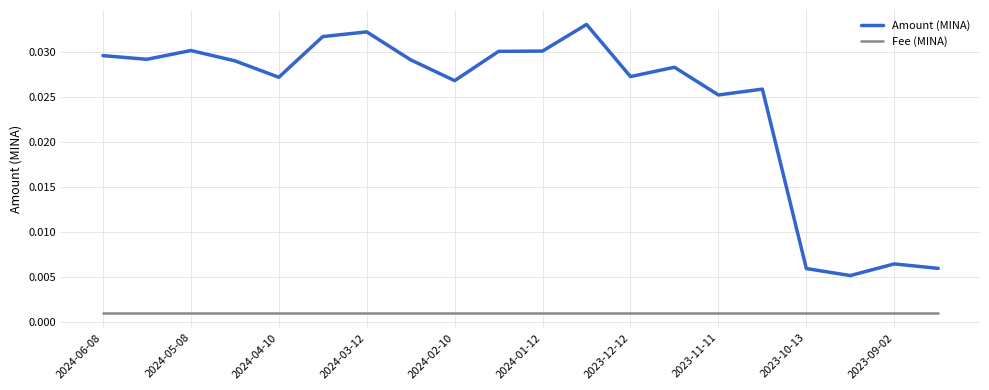

Which series has the largest total across all categories?

Amount (MINA)